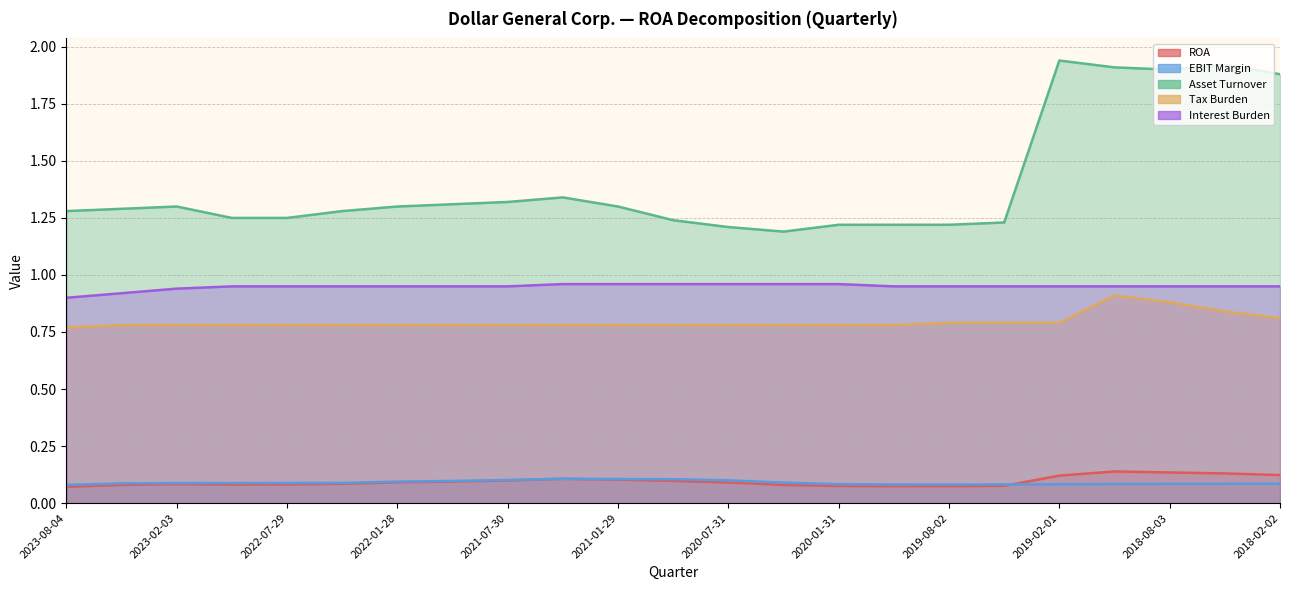

Is the value of EBIT Margin at 2020-05-01 greater than the value of Asset Turnover at 2021-07-30?

No